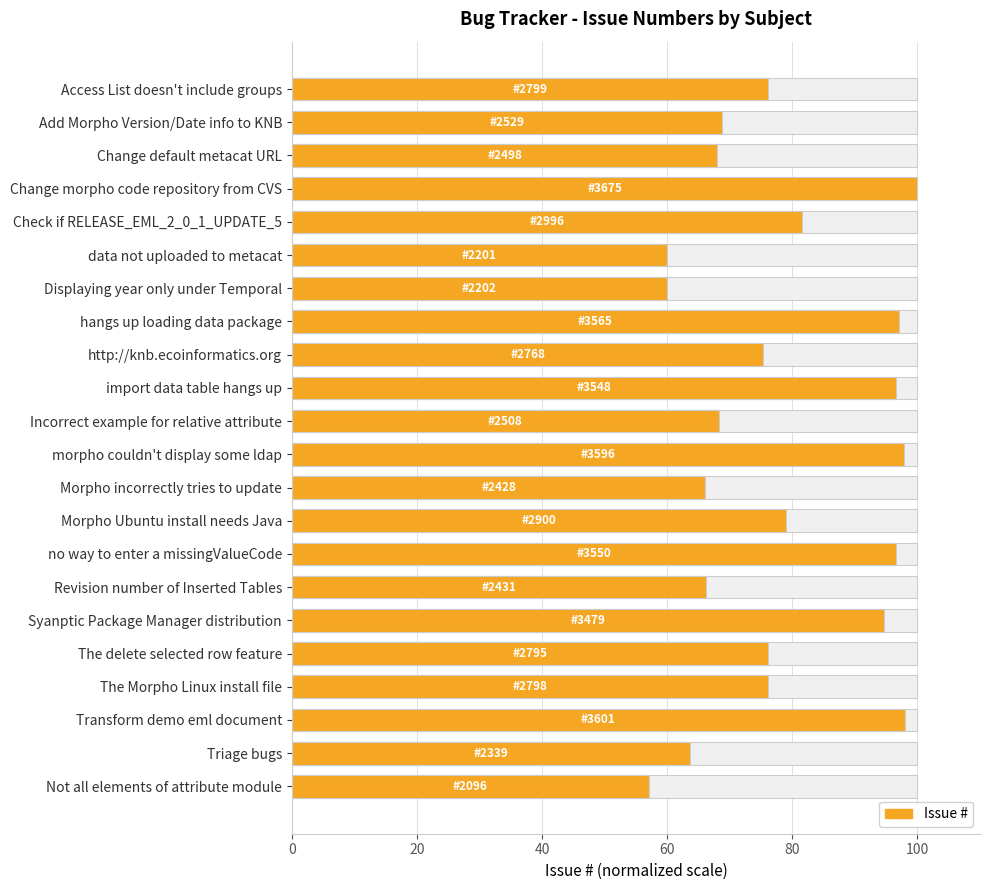

Does the chart contain stacked bars?

No